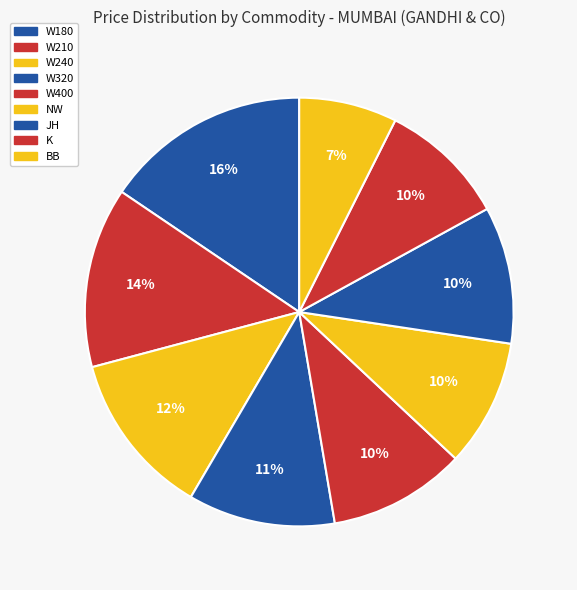

Combined, what portion of the pie is W240 and W400?

22.8%